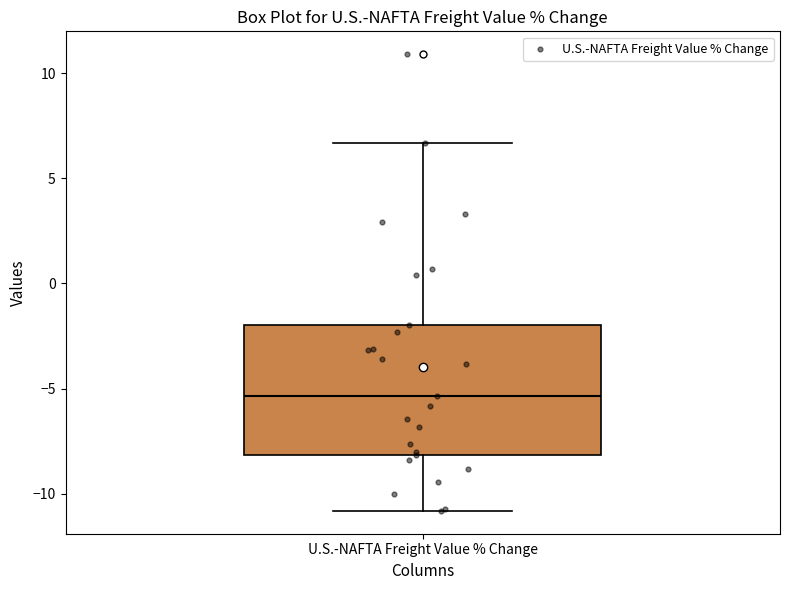

Where is the upper edge of the box for U.S.-NAFTA Freight Value % Change on the y-axis? The values are not printed on the chart, so give them approximately, as read against the axis.

-2.0